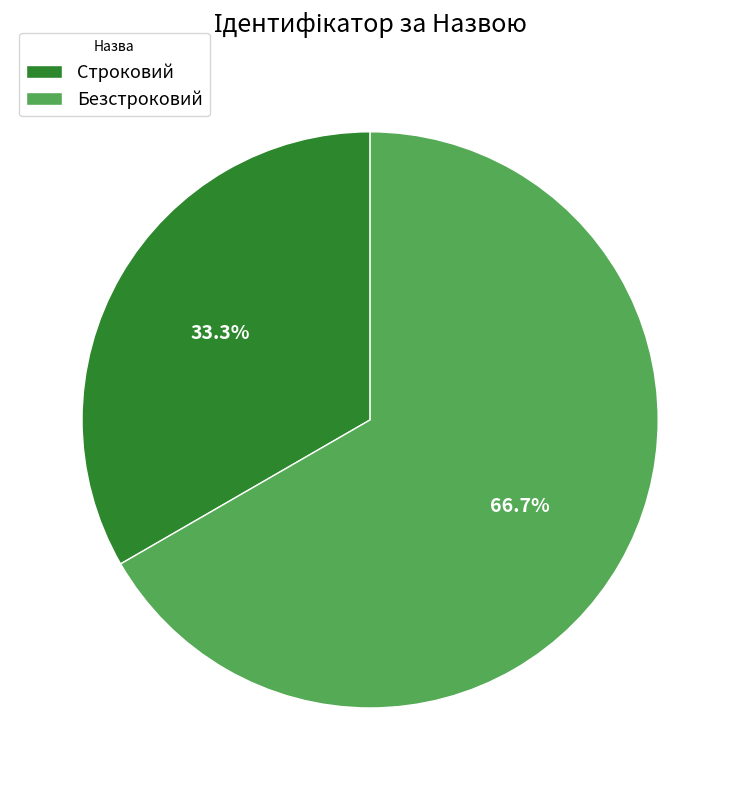

To the nearest percent, what is the combined percentage of Строковий and Безстроковий?

100%